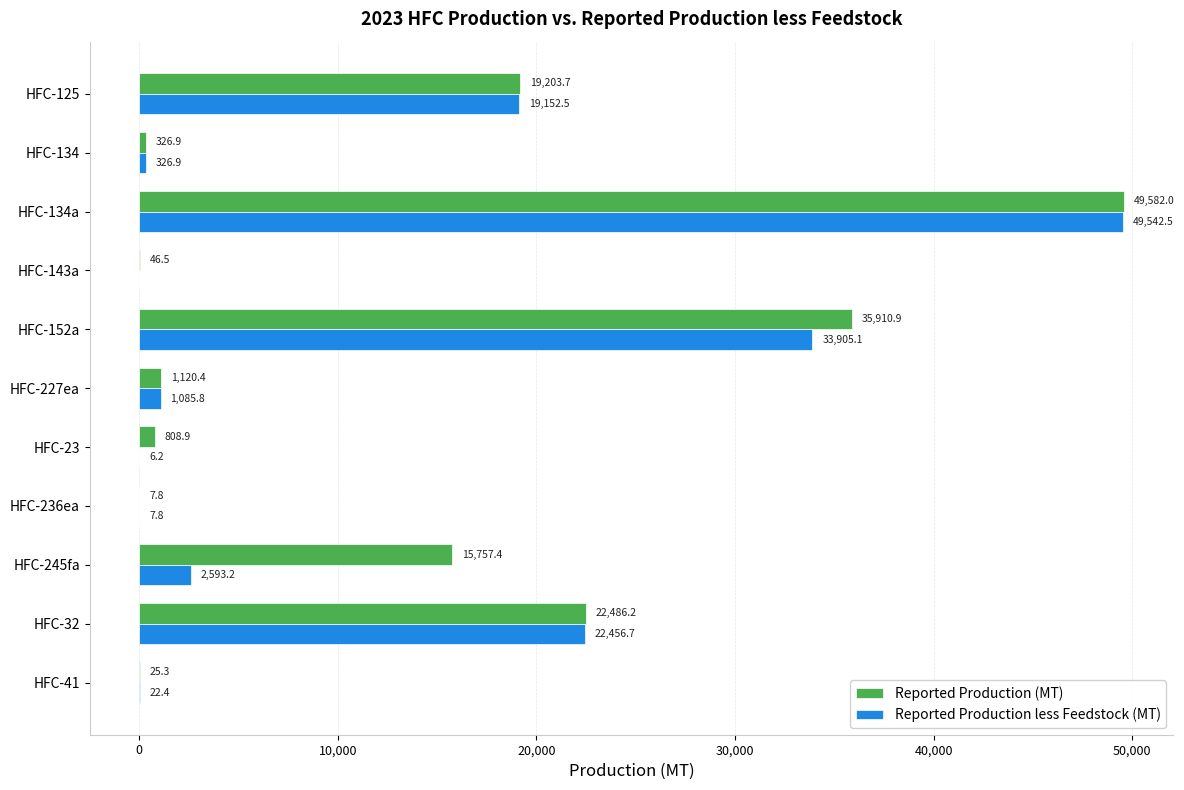

What is the highest value of the Reported Production less Feedstock (MT) series?

49542.5